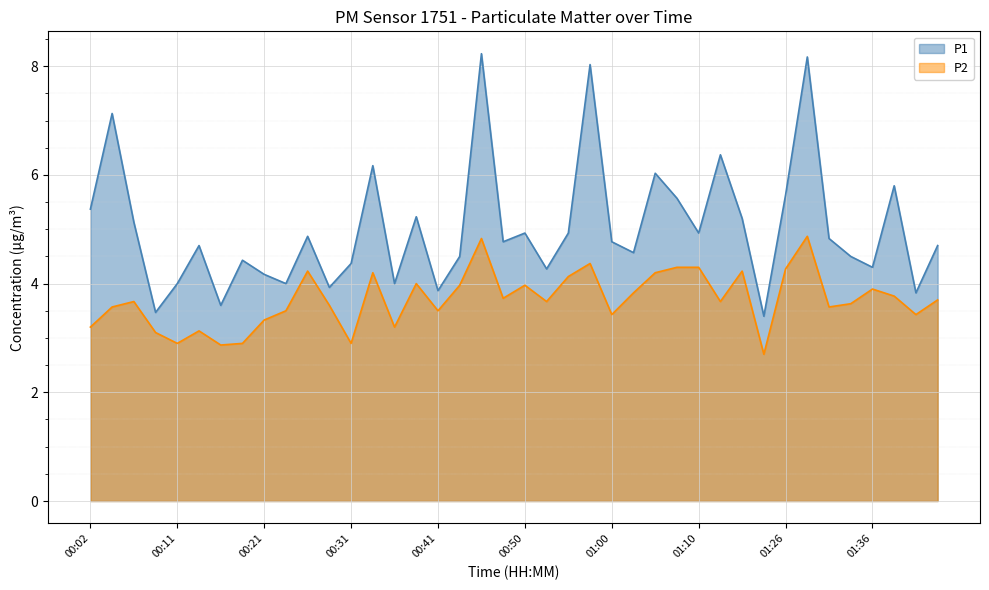

How many lines are shown in the chart?

2